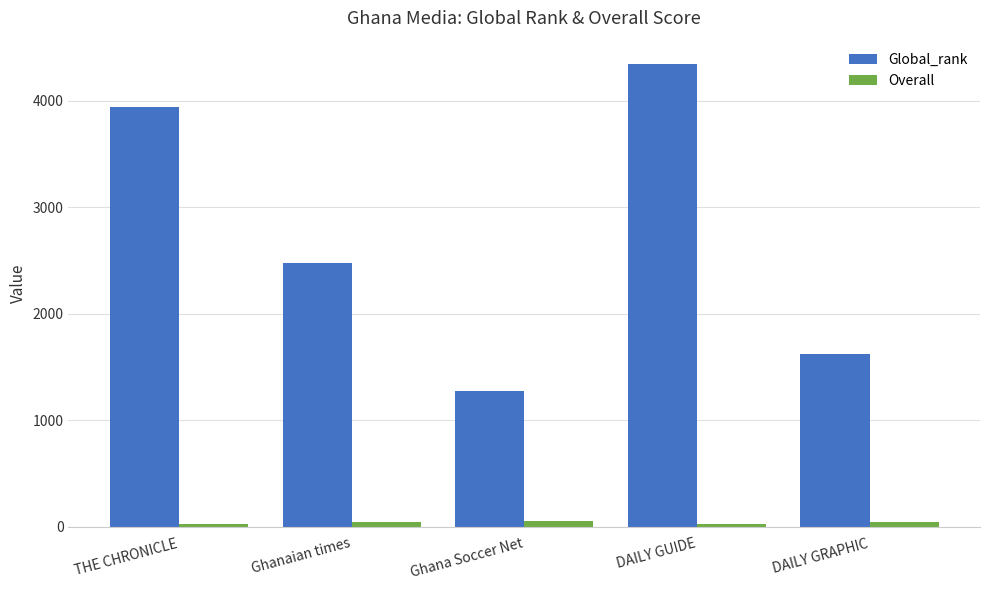

What is the total value across all series at Ghana Soccer Net?

1325.0